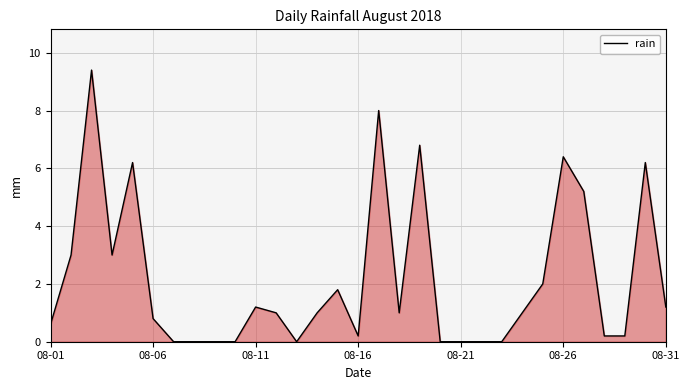

What is the difference between the maximum and minimum values?

9.4